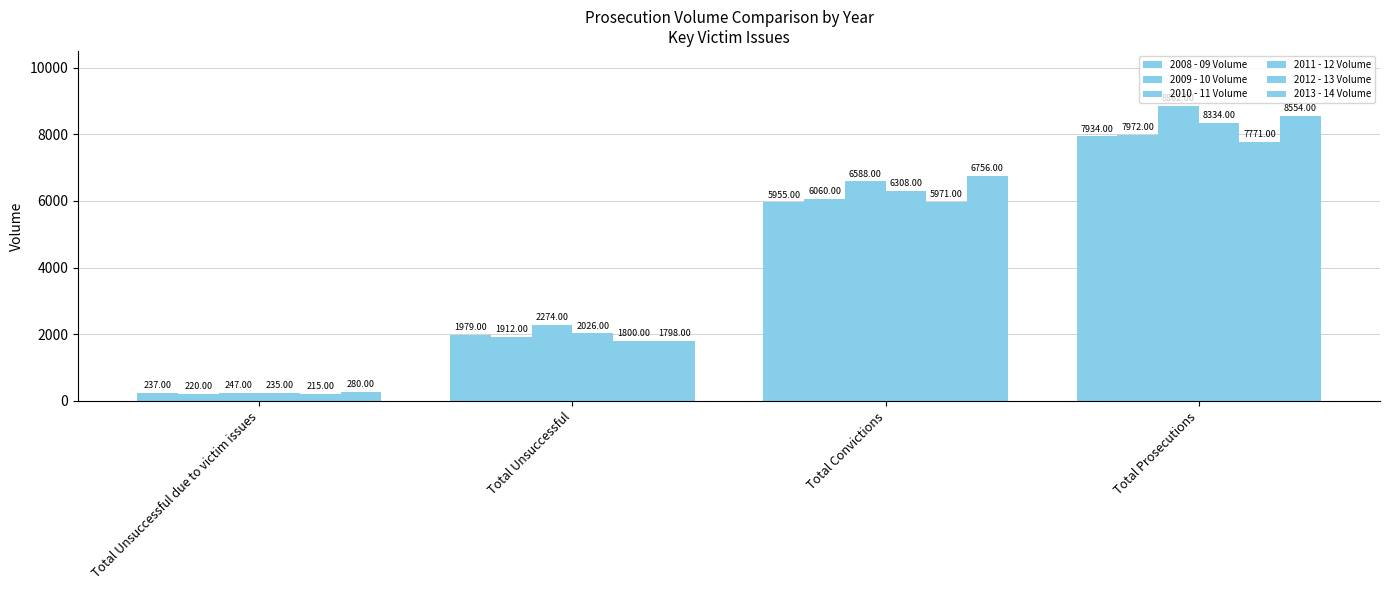

Is the value of 2008 - 09 Volume at Total Unsuccessful greater than the value of 2013 - 14 Volume at Total Convictions?

No